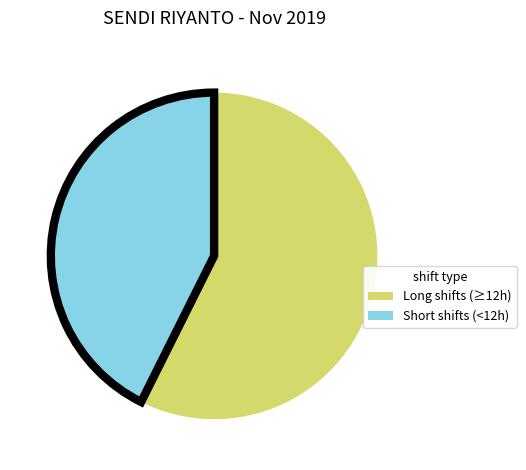

Is there any slice that represents more than half of the pie?

Yes